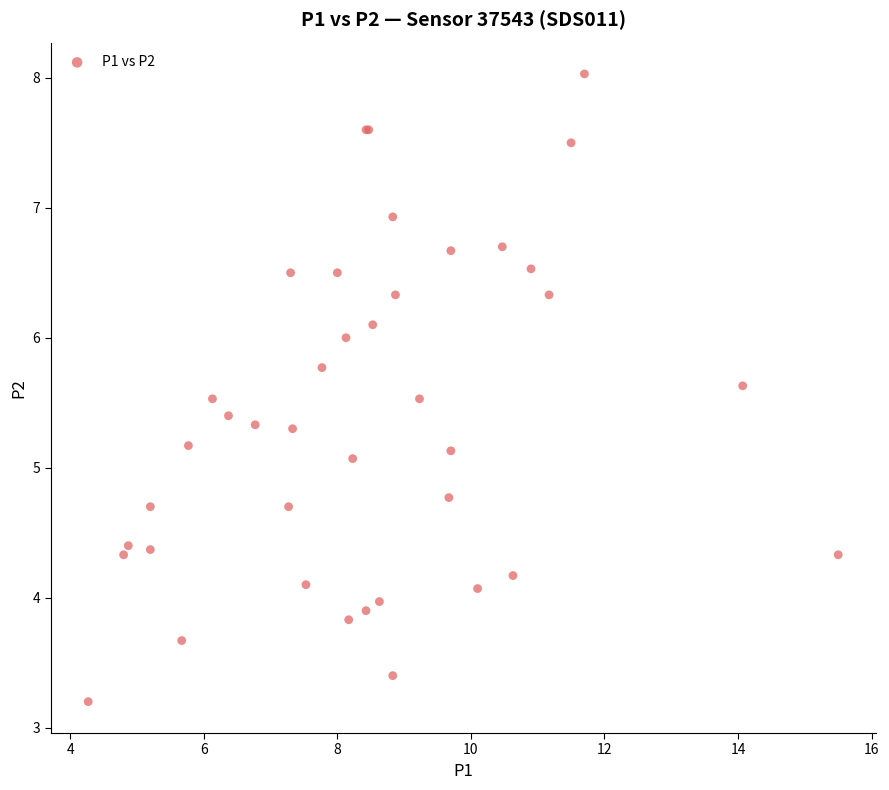

What Y value in the scatter plot is closest to 5?

5.1